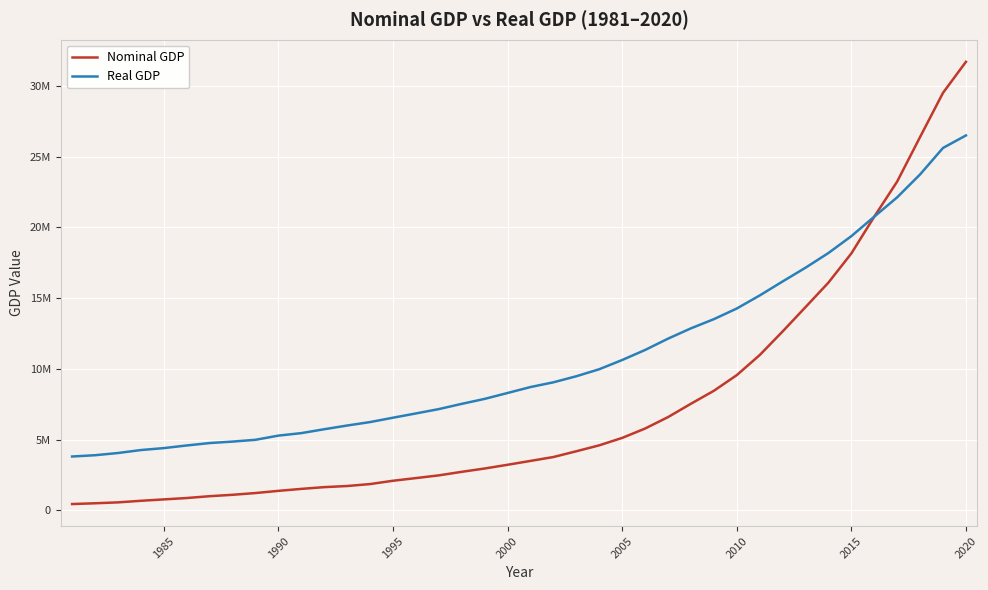

What is the minimum value shown in the chart?

440667.8